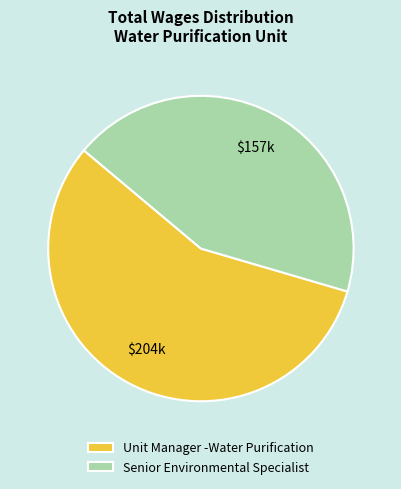

Rank the categories by value from lowest to highest.

Senior Environmental Specialist, Unit Manager -Water Purification